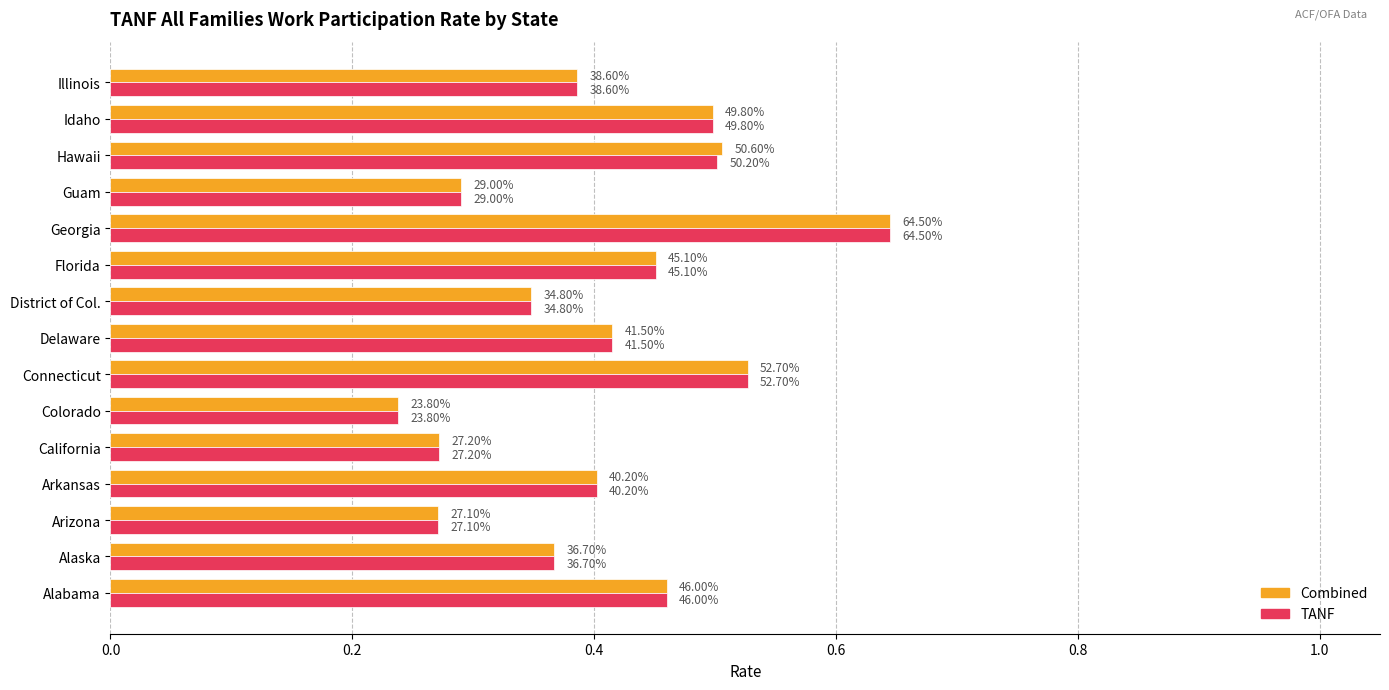

What are all the series names shown in the legend?

Combined, TANF